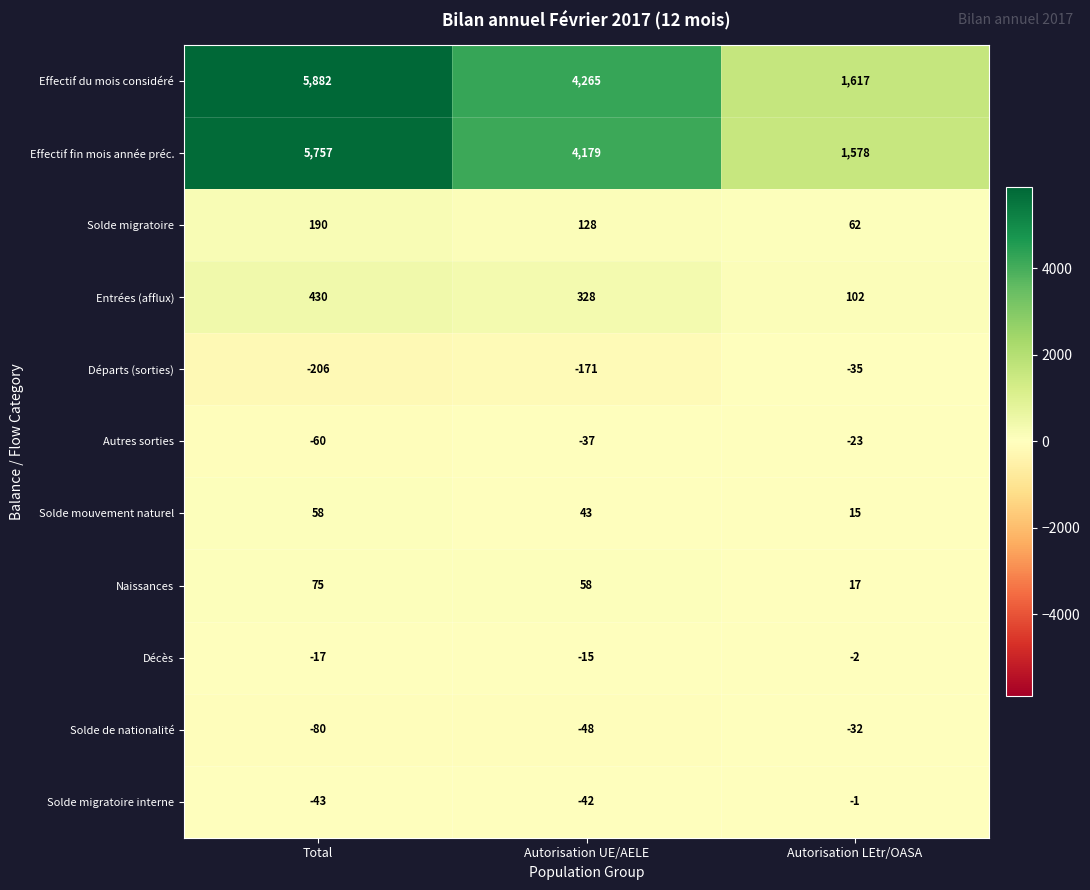

Between Total and Autorisation UE/AELE, which series saw the biggest shift?

Effectif du mois considéré